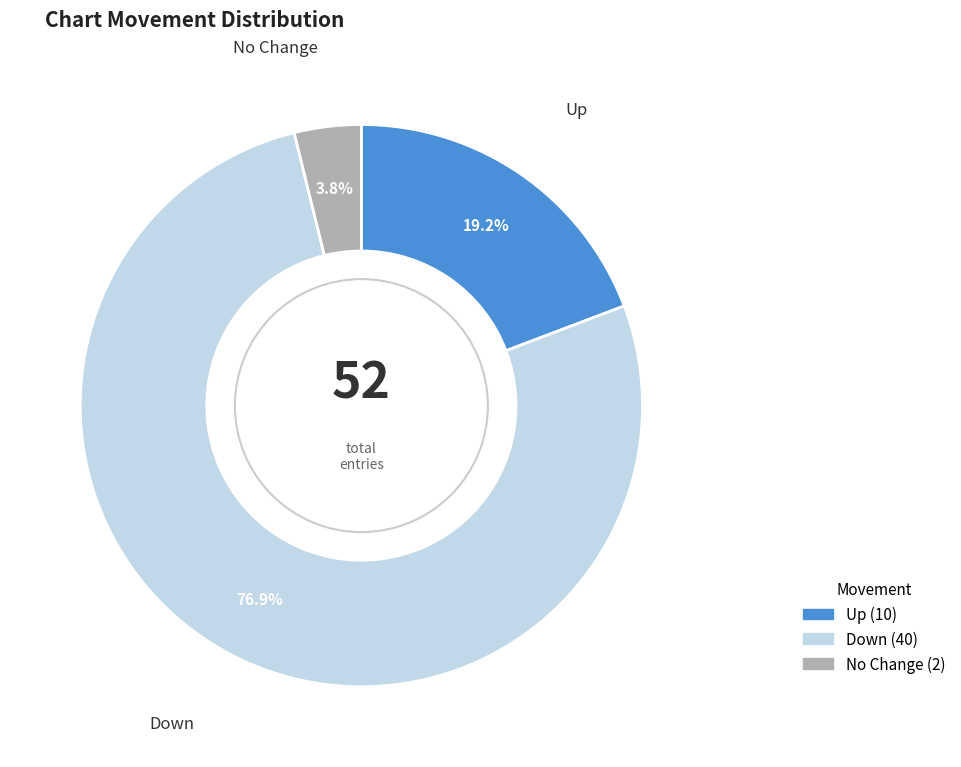

Does any single category account for the majority?

Yes